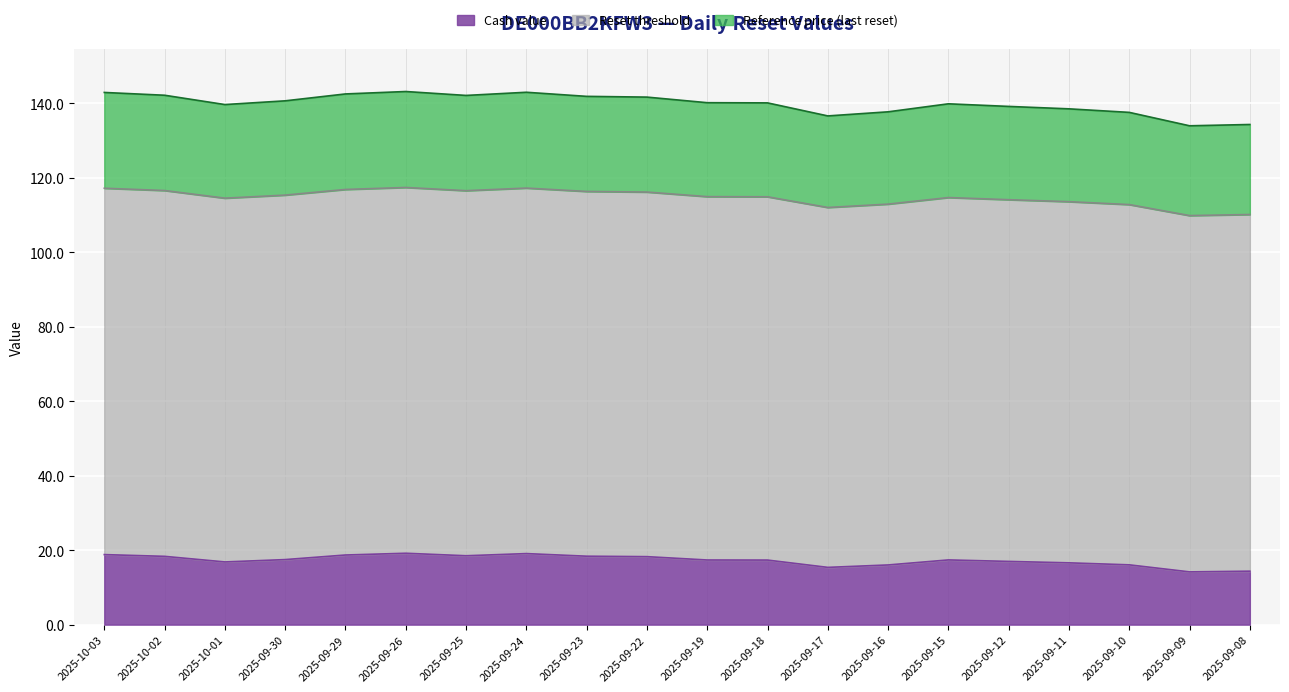

The value of Cash value at 2025-09-24 is 19.1. True or false?

True